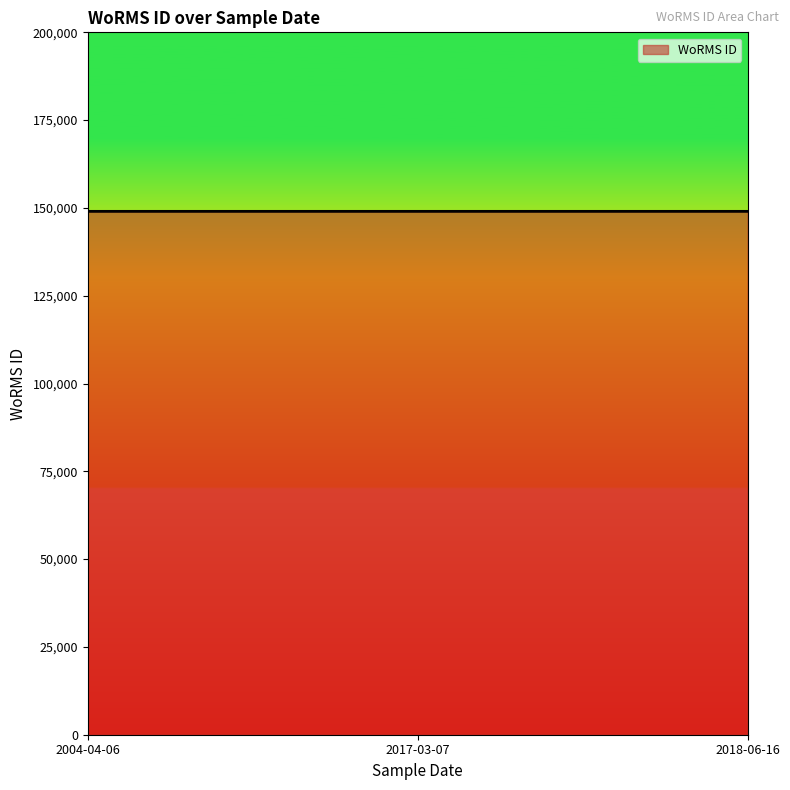

What is the smallest value displayed?

149022